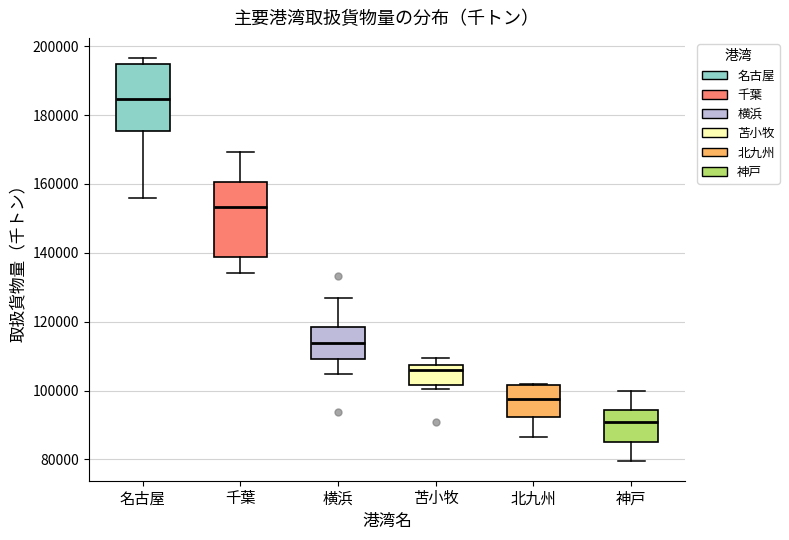

Which box's median line is the highest?

名古屋